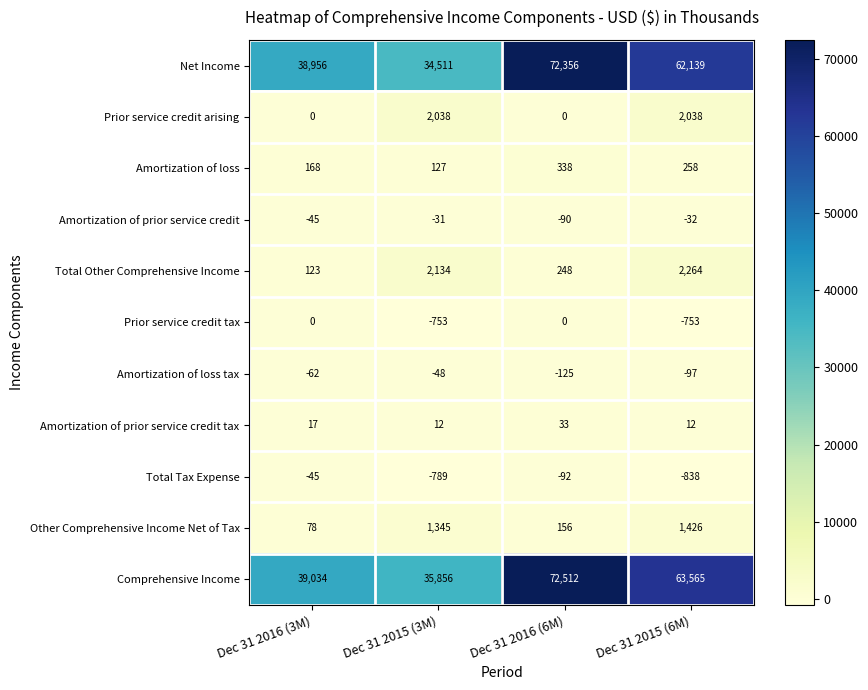

At Dec 31 2015 (3M), list the series in order from largest to smallest.

Comprehensive Income, Net Income, Total Other Comprehensive Income, Prior service credit arising, Other Comprehensive Income Net of Tax, Amortization of loss, Amortization of prior service credit tax, Amortization of prior service credit, Amortization of loss tax, Prior service credit tax, Total Tax Expense